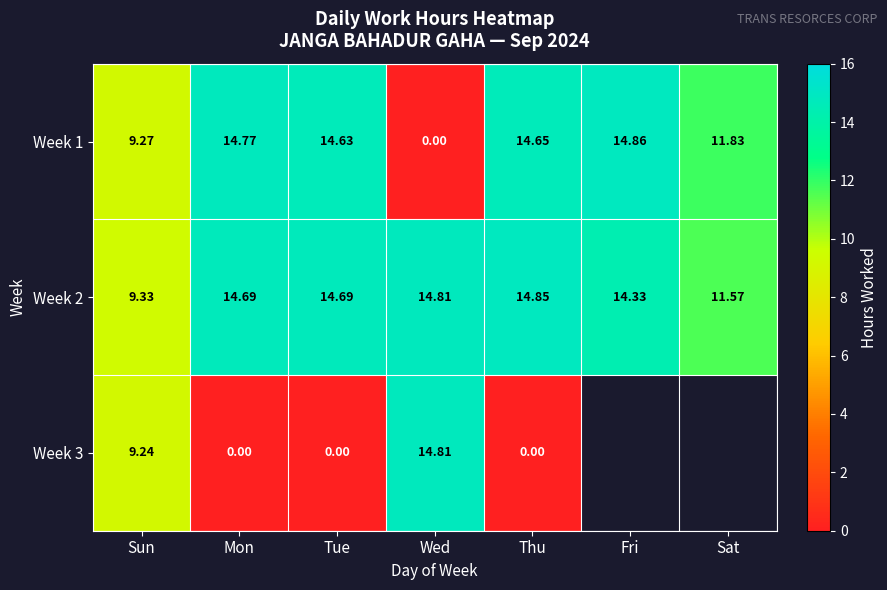

List the labels in order of Week 1 value, largest first.

Fri, Mon, Thu, Tue, Sat, Sun, Wed